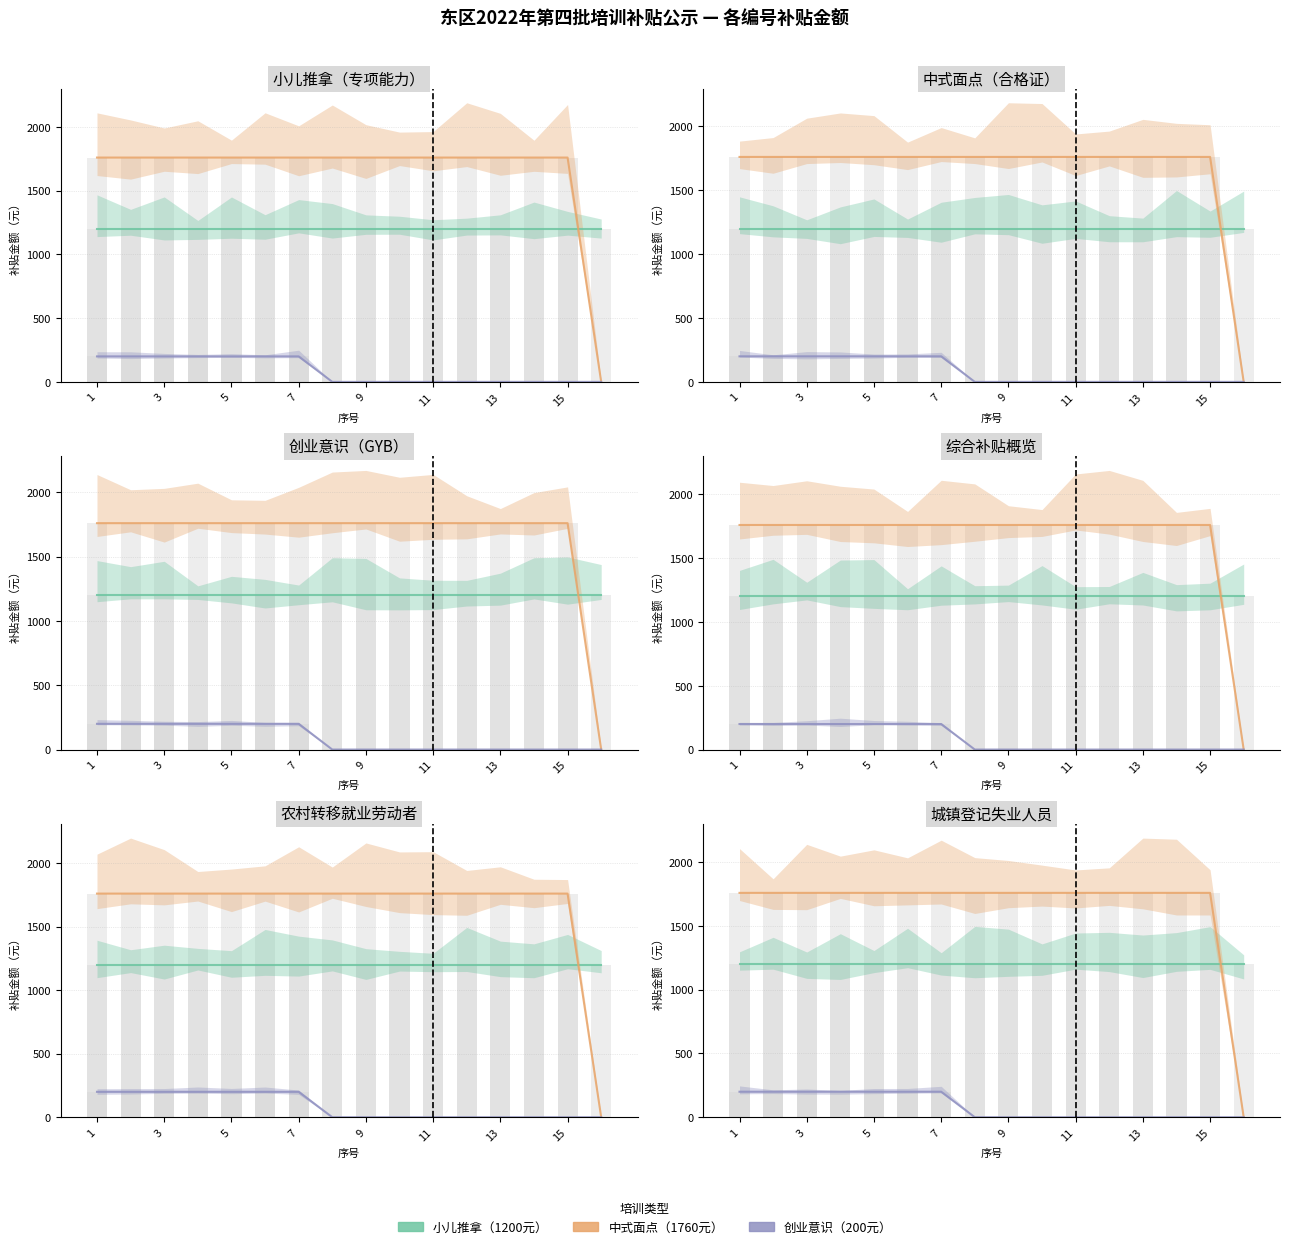

The value of 小儿推拿（专项能力） at 8 is 1200. True or false?

True